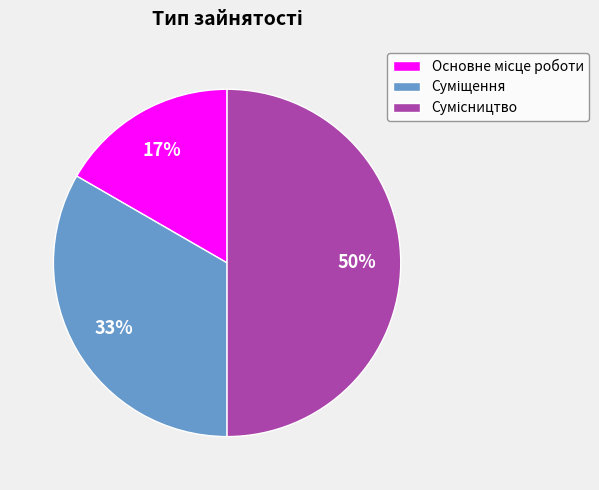

How many segments does this pie chart have?

3